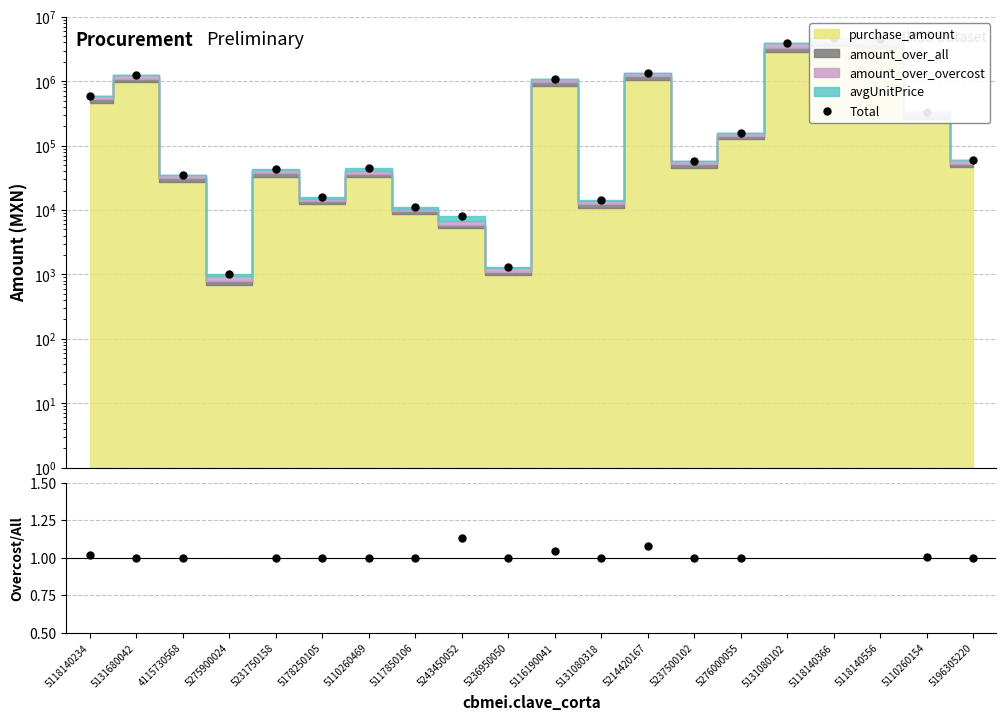

What is the difference between the Total values at 5275900024 and 5116190041?

1081954.6